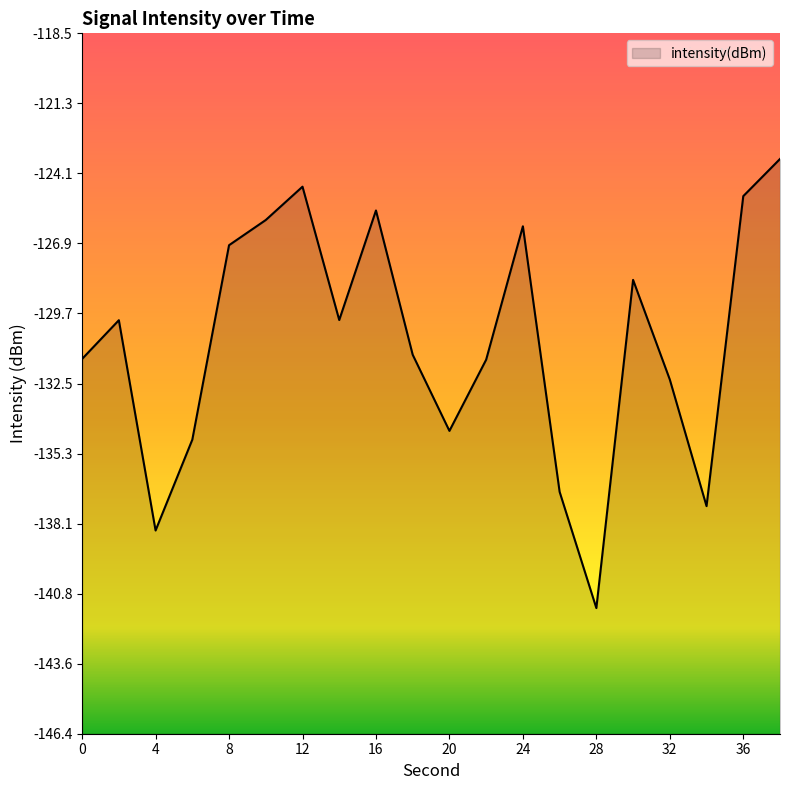

What is the value of the 5th point from the left?

-127.0